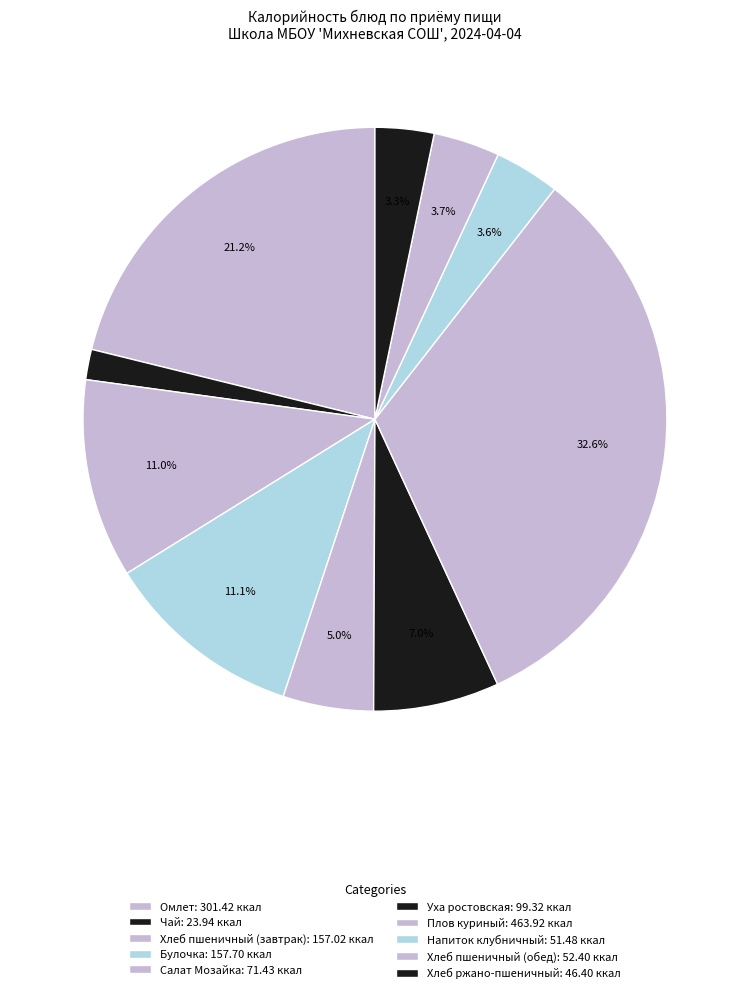

To the nearest percent, what is the difference between the Плов куриный and Хлеб пшеничный (обед) slice percentages?

29%